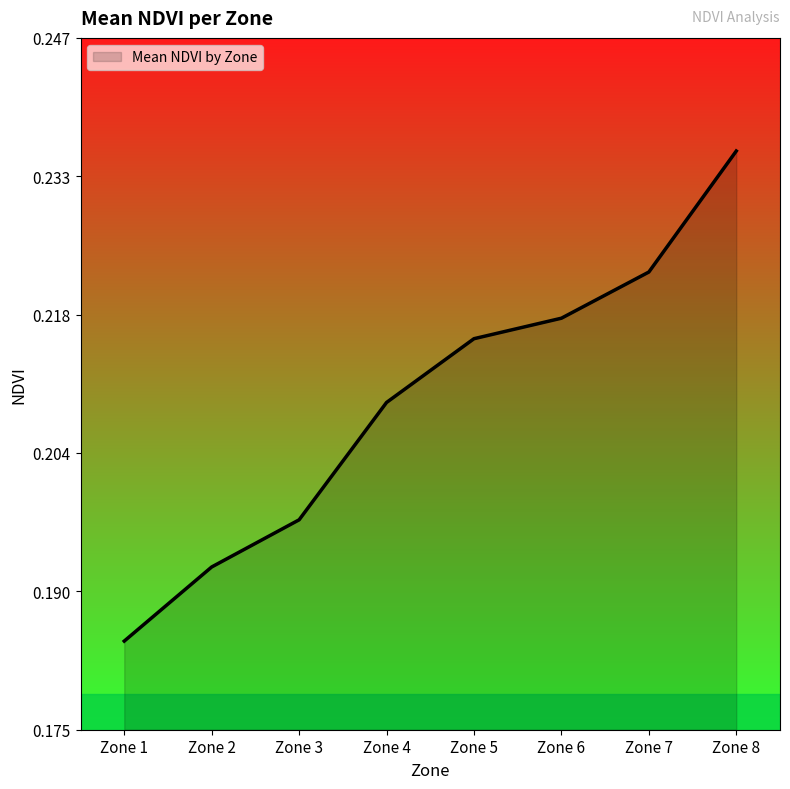

Where is the data nearest to the value 0?

Zone 1